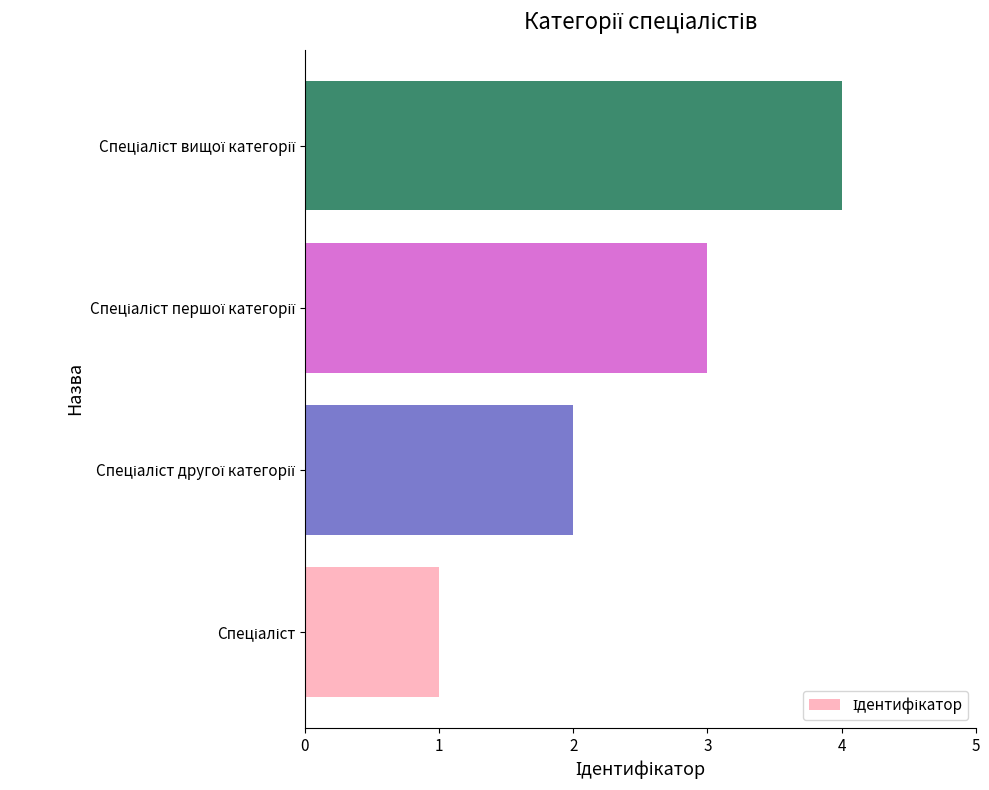

What is the maximum value shown in the chart?

4